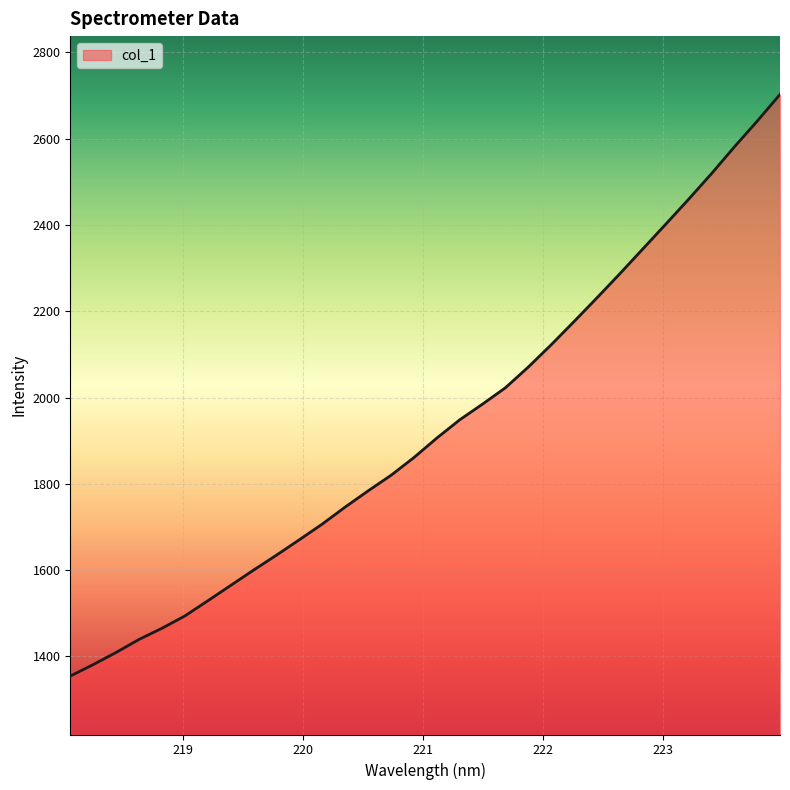

Reading right to left, extract all data points from this chart.

2702.7	2640.6	2580.8	2518.8	2459.4	2401.7	2344.4	2287.2	2231.3	2176.5	2122.6	2071.0	2022.9	1985.0	1948.5	1906.2	1861.0	1819.9	1783.8	1746.4	1707.0	1670.6	1634.9	1600.2	1564.6	1529.0	1493.9	1465.3	1439.4	1409.3	1381.1	1354.6